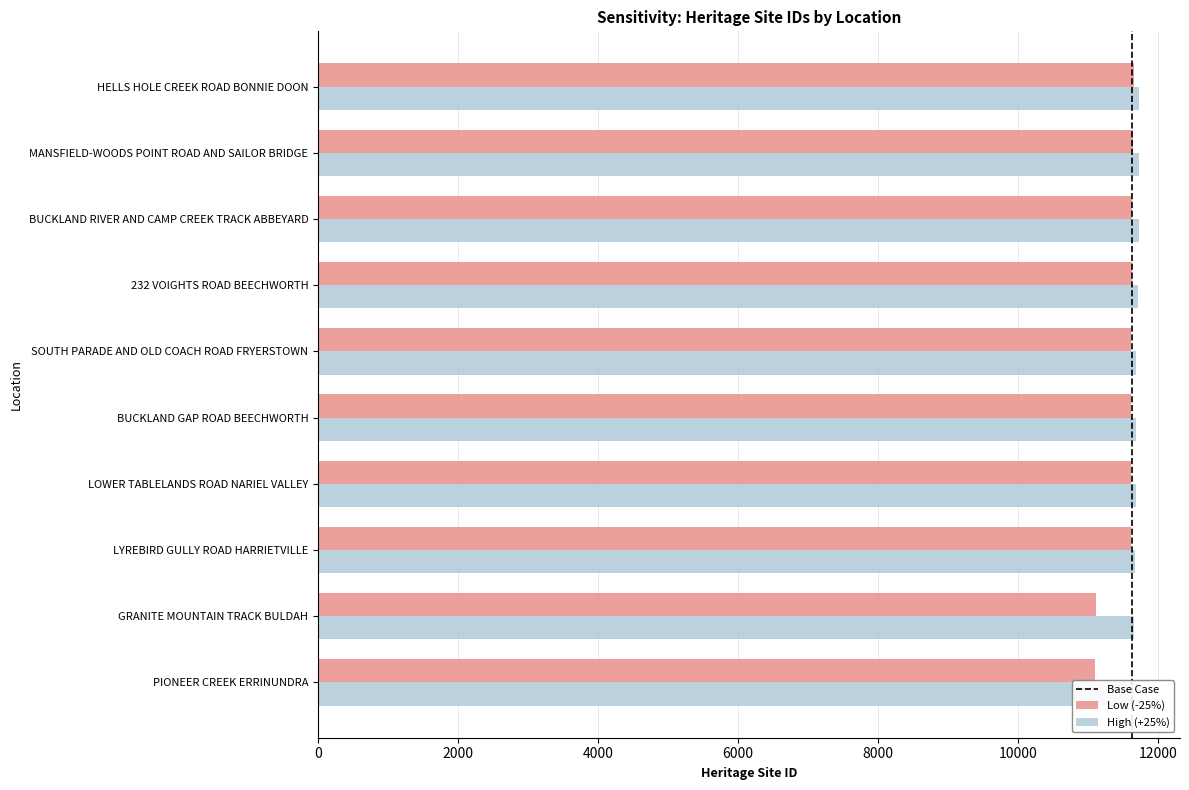

List the labels in order of Low (-25%) value, smallest first.

PIONEER CREEK ERRINUNDRA, GRANITE MOUNTAIN TRACK BULDAH, LYREBIRD GULLY ROAD HARRIETVILLE, LOWER TABLELANDS ROAD NARIEL VALLEY, BUCKLAND GAP ROAD BEECHWORTH, SOUTH PARADE AND OLD COACH ROAD FRYERSTOWN, 232 VOIGHTS ROAD BEECHWORTH, BUCKLAND RIVER AND CAMP CREEK TRACK ABBEYARD, MANSFIELD-WOODS POINT ROAD AND SAILOR BRIDGE, HELLS HOLE CREEK ROAD BONNIE DOON